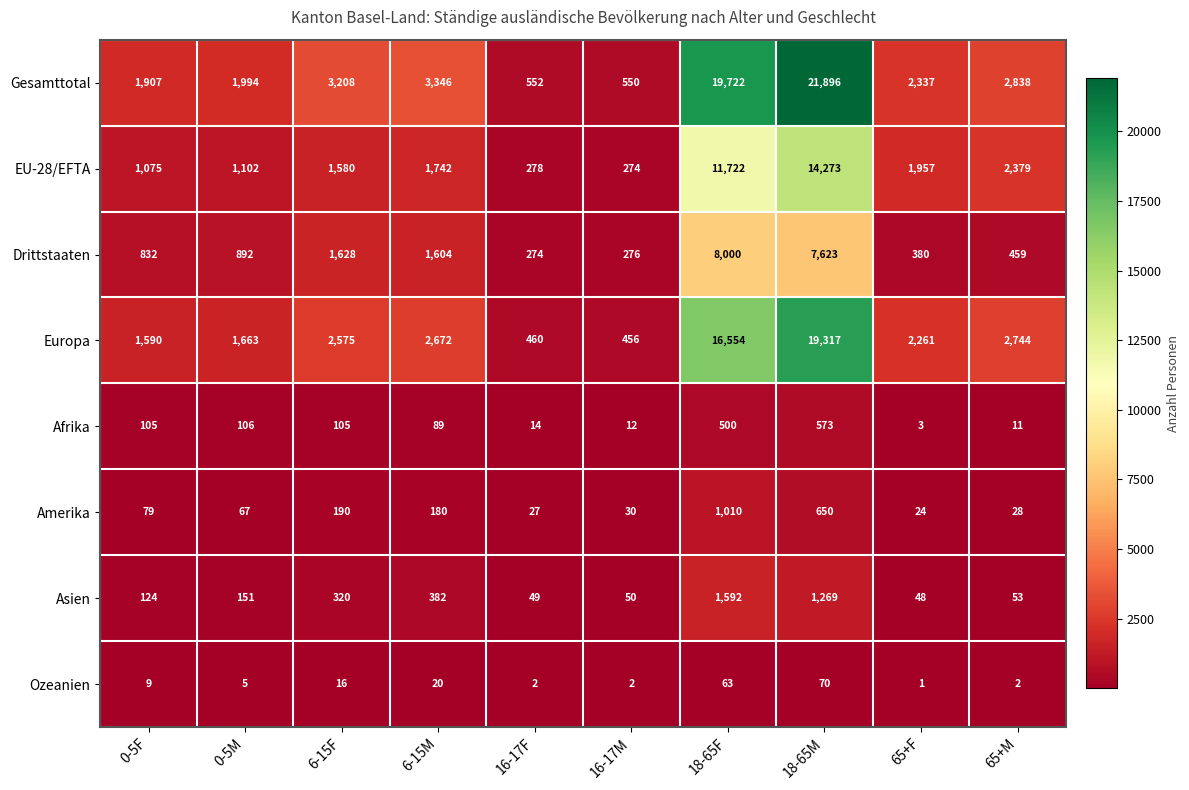

What is the spread (max minus min) of values at 65+M?

2836